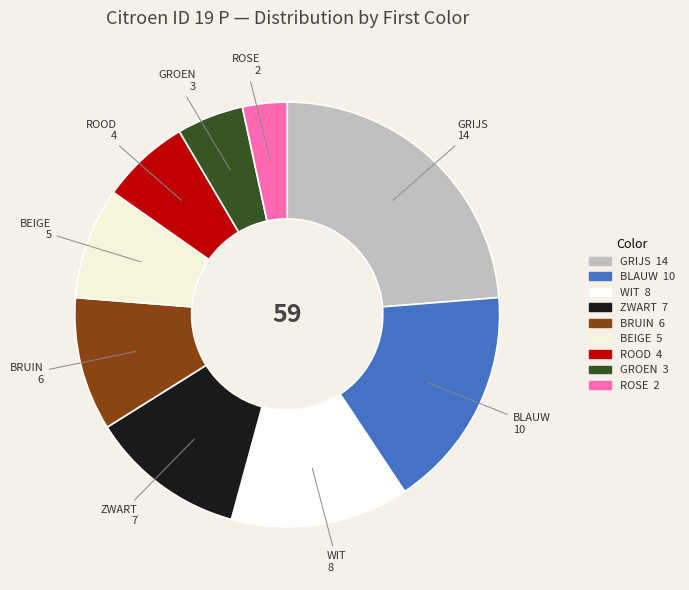

What is the ratio of the value at GROEN to the value at ROSE?

1.5